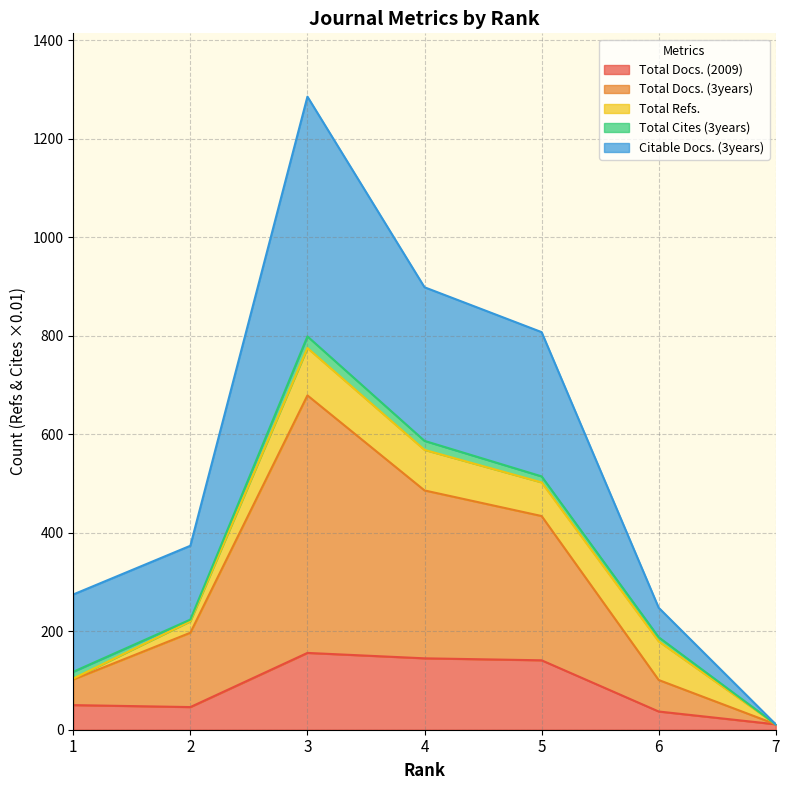

Does the chart have visible grid lines?

Yes